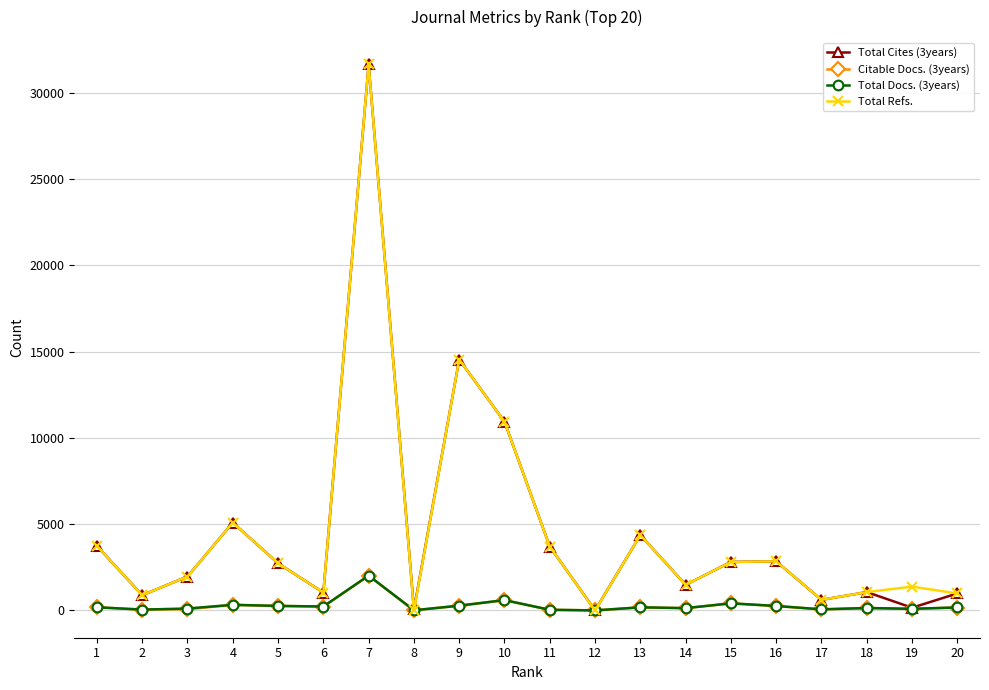

What is the difference between the Total Cites (3years) values at 6 and 19?

876